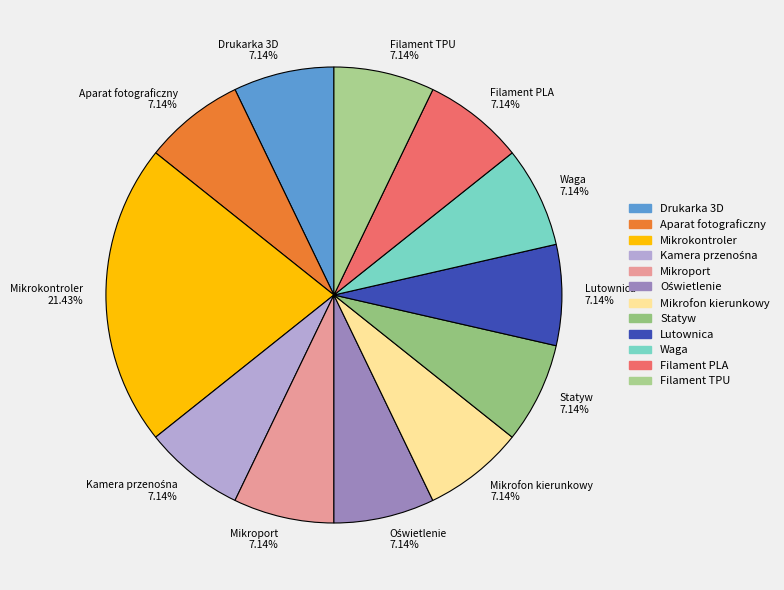

Is there any slice that represents more than half of the pie?

No